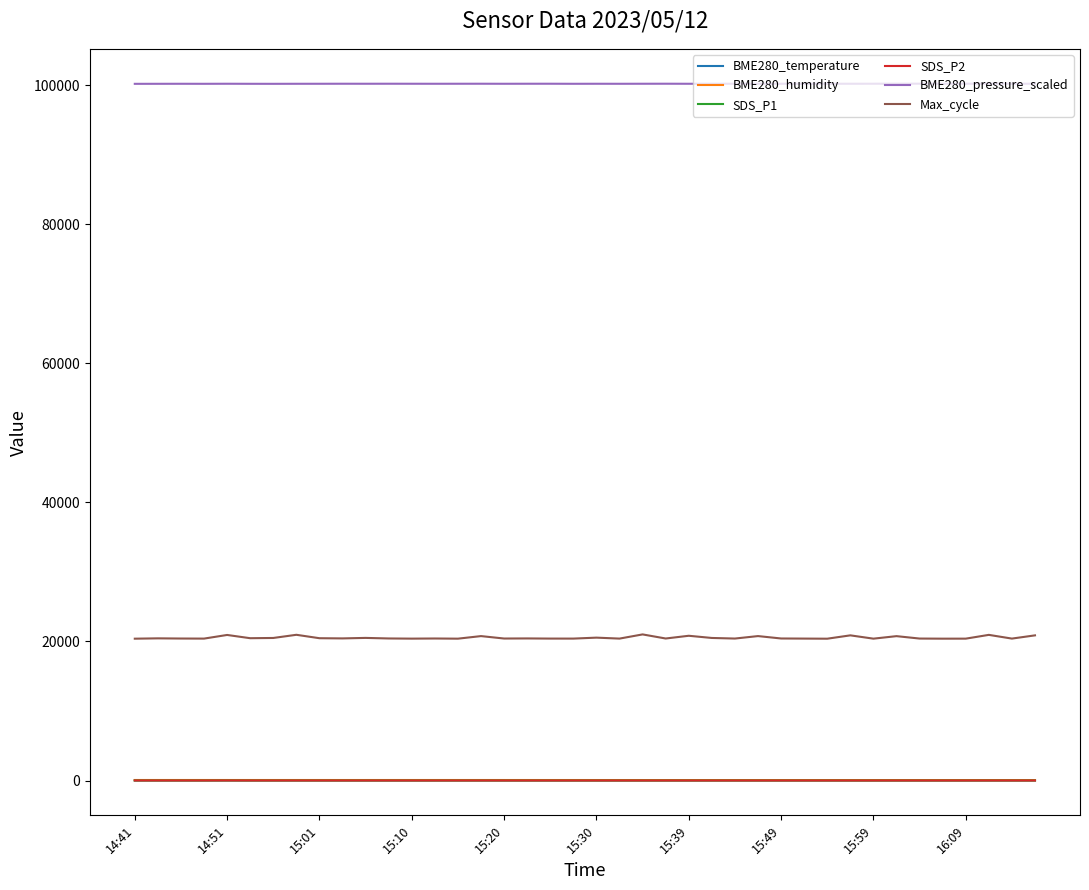

Which series has the widest spread of values?

Max_cycle